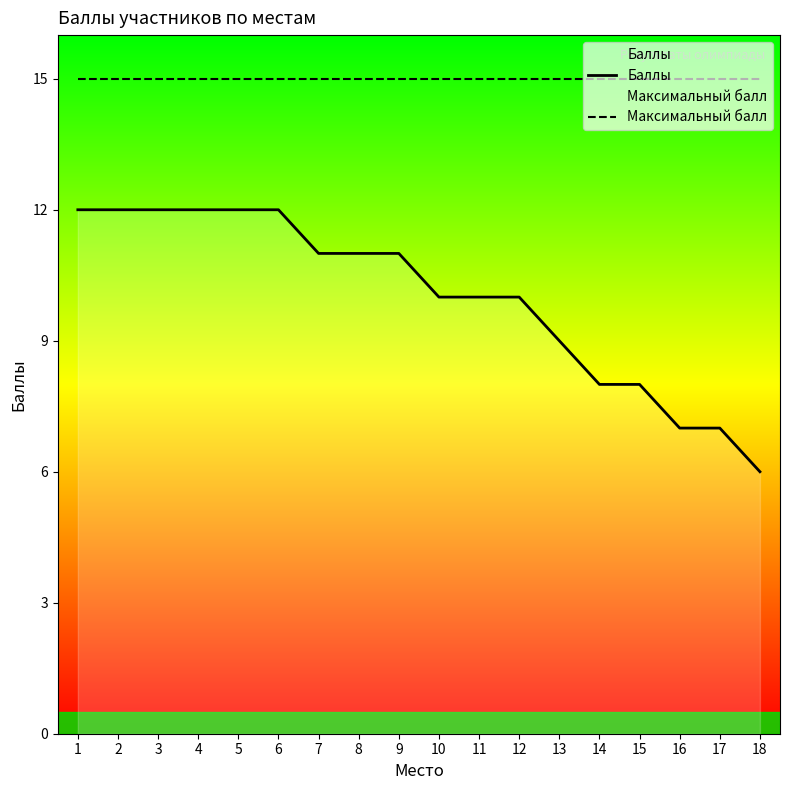

What is the difference between the Баллы values at 16 and 8?

4